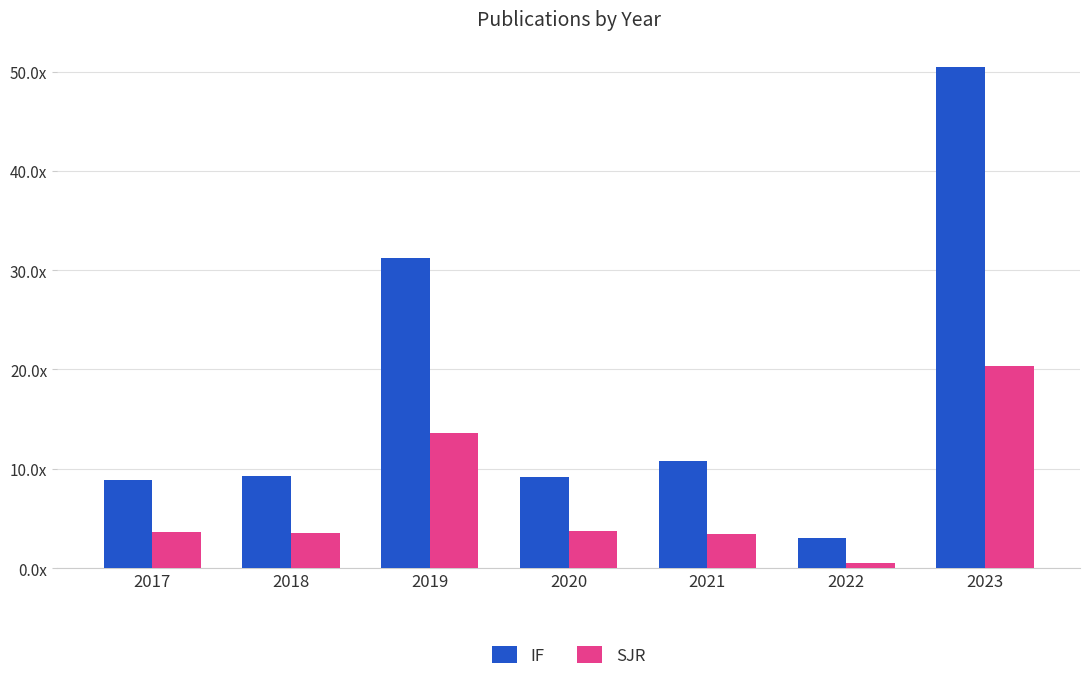

At which category is the sum across all series the highest?

2023